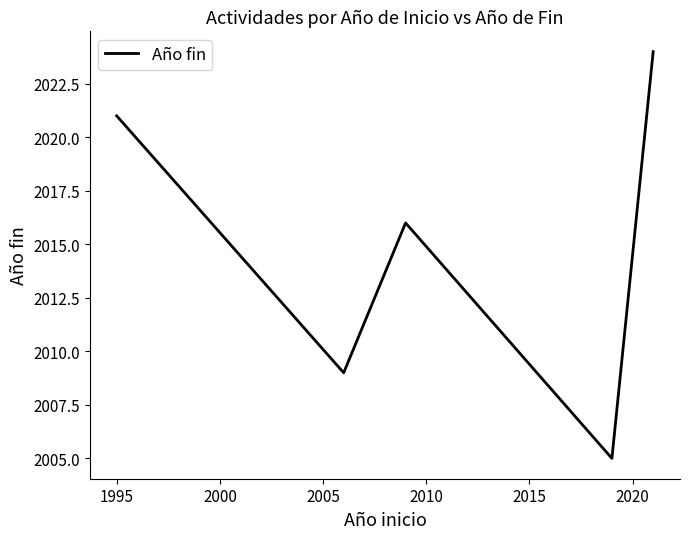

What is the maximum value shown in the chart?

2024